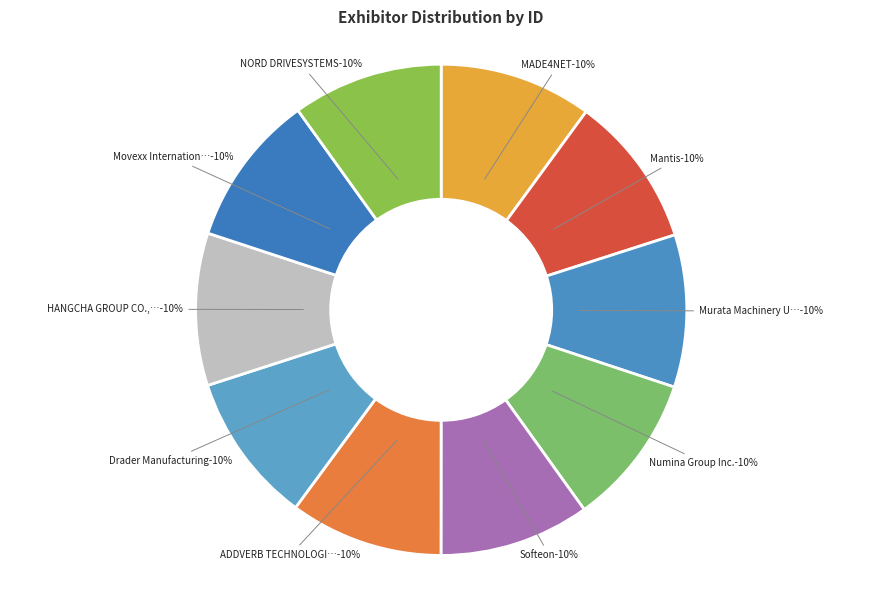

To the nearest percent, what portion does Movexx International B.V. represent?

10%